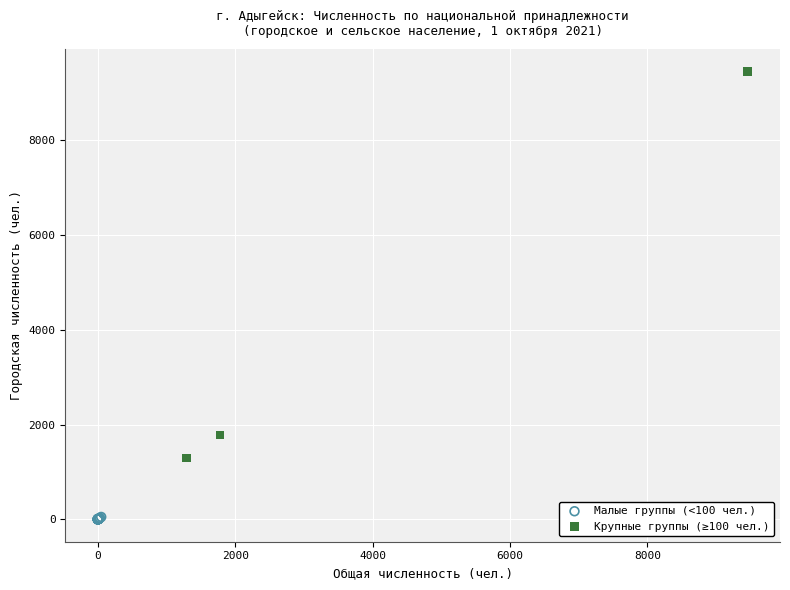

Which series has the largest Y range (max minus min)?

Крупные группы (≥100 чел.)